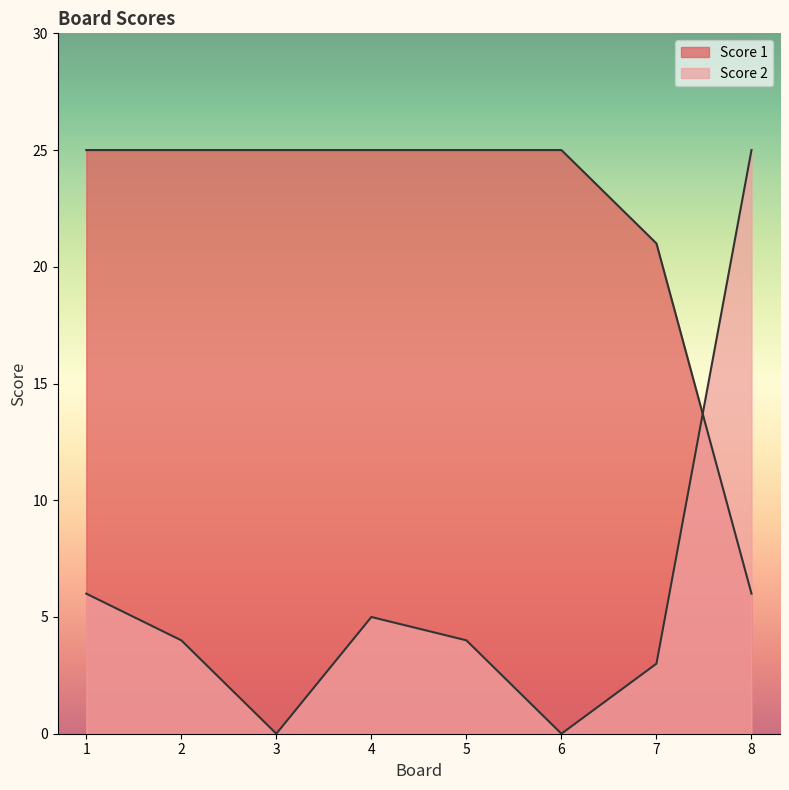

Where do Score 2 and Score 1 first cross each other?

7 and 8